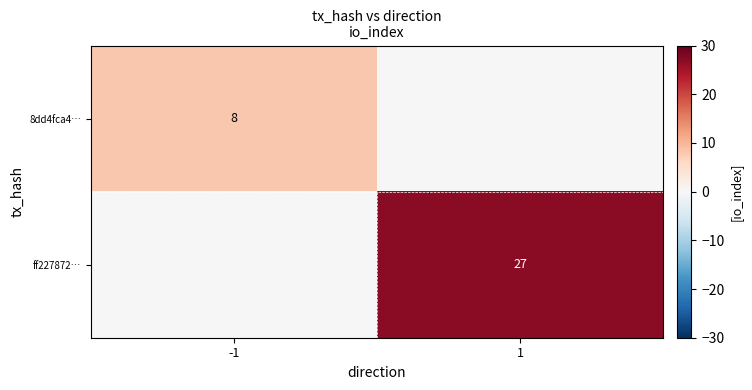

The ff227872… series shows 27 at 1. True or false?

True